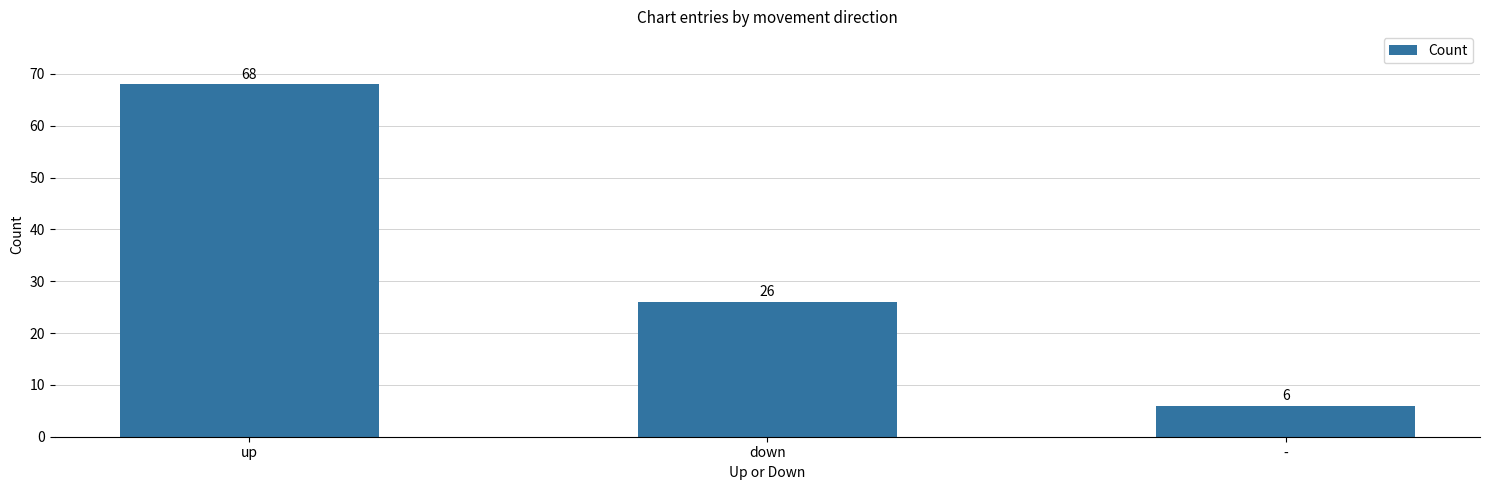

True or false: the data shows 115 at up.

False